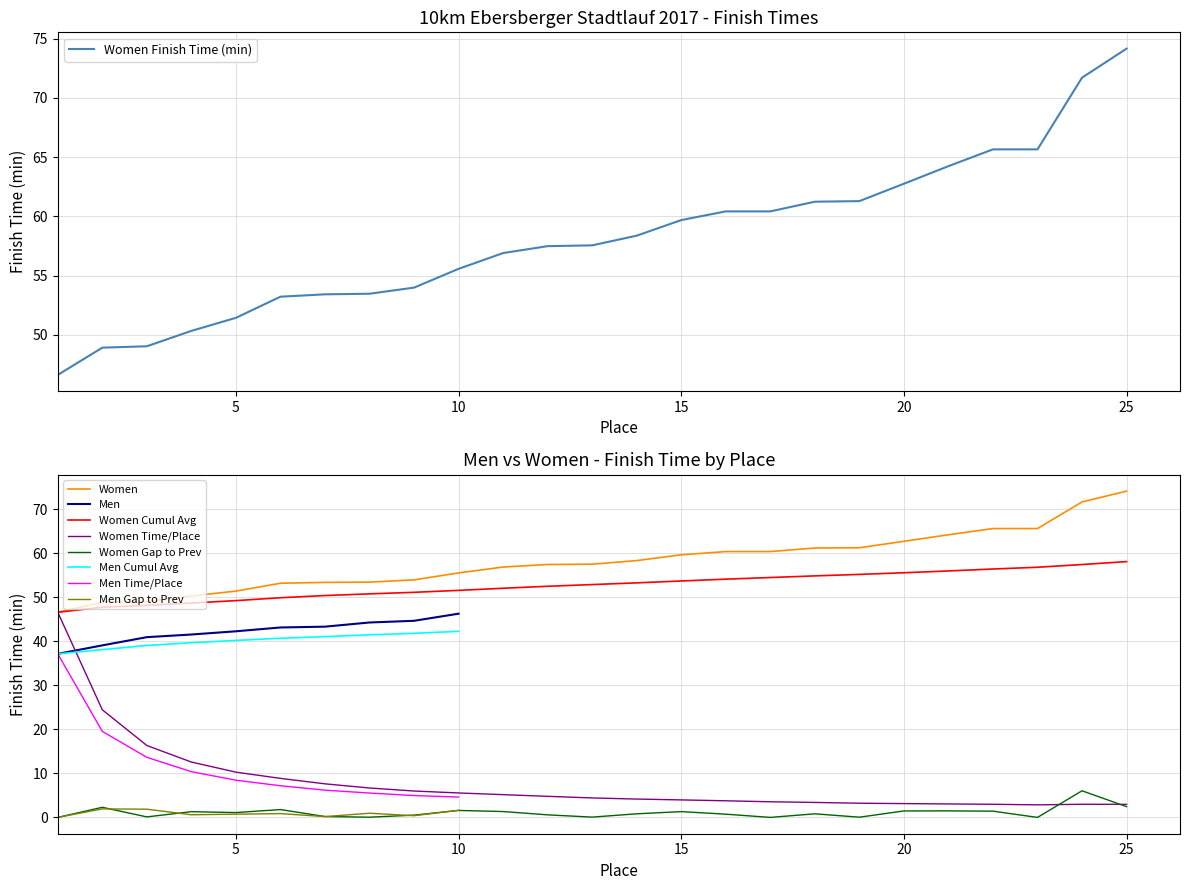

What is the value of the 5th point from the left?

51.4